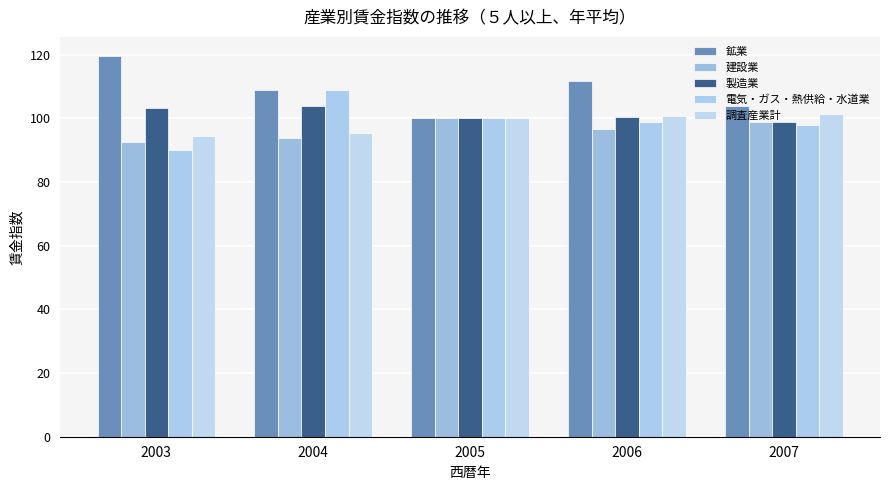

Reading left to right, transcribe all the data shown in this chart.

鉱業: 119.6	109.0	100.0	111.8	103.9
建設業: 92.7	93.8	100.0	96.8	98.7
製造業: 103.2	103.8	100.0	100.5	99.0
電気・ガス・熱供給・水道業: 90.1	108.9	100.0	98.8	98.0
調査産業計: 94.3	95.5	100.0	100.6	101.3